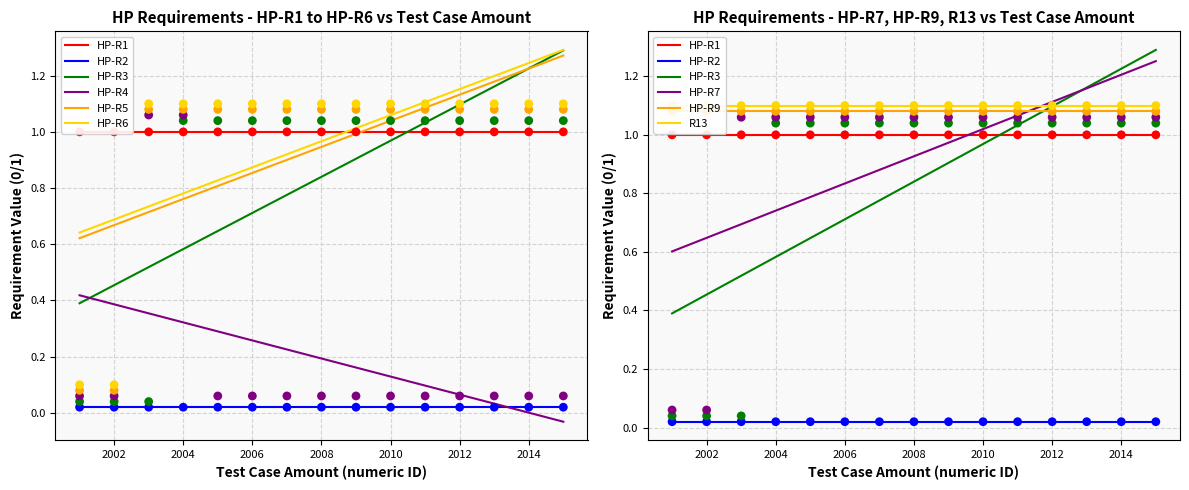

At how many categories does at least one series exceed 0?

15